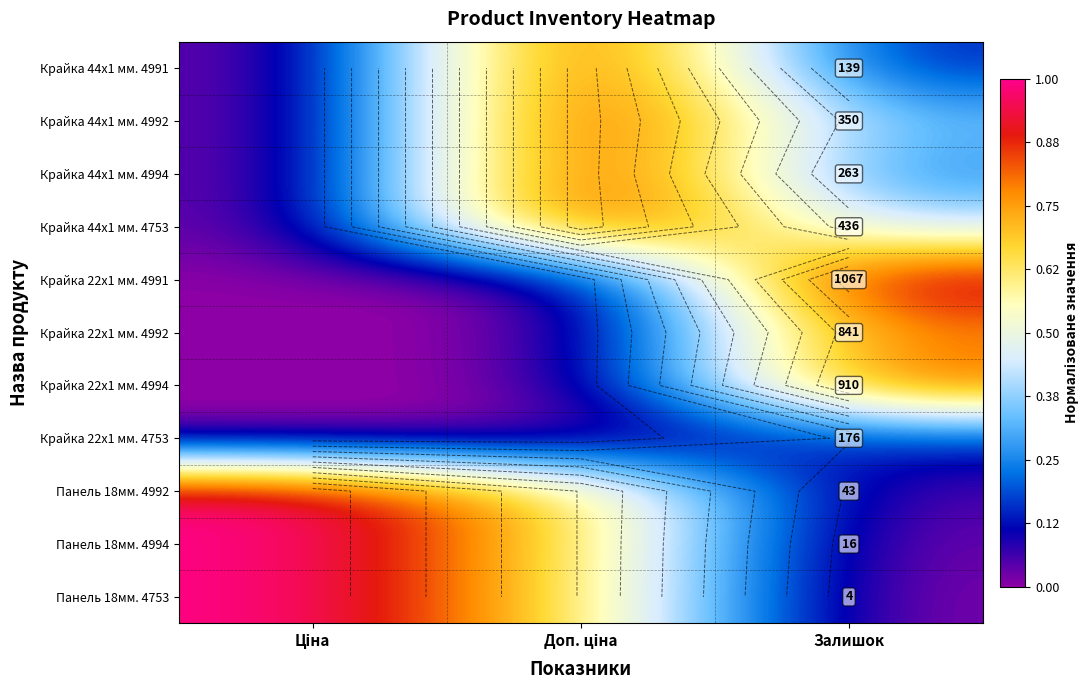

Which series has the largest range (max minus min)?

Крайка 22x1 мм. 4991